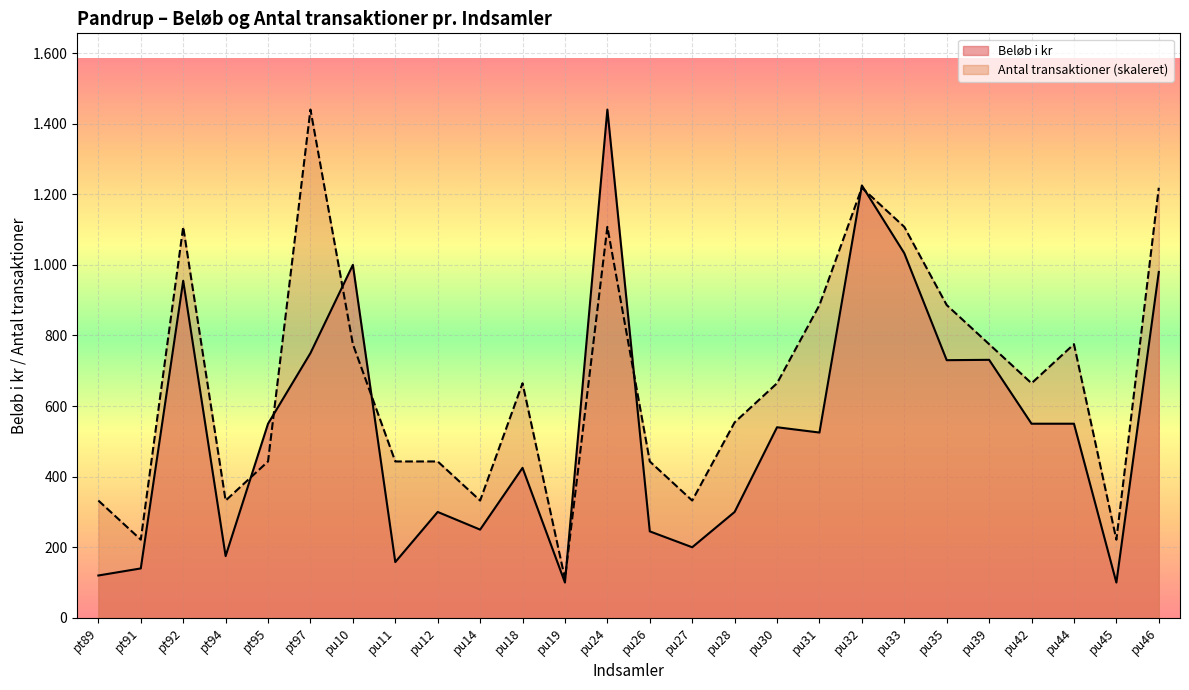

Which has a higher value, pu19 or pt95?

pt95